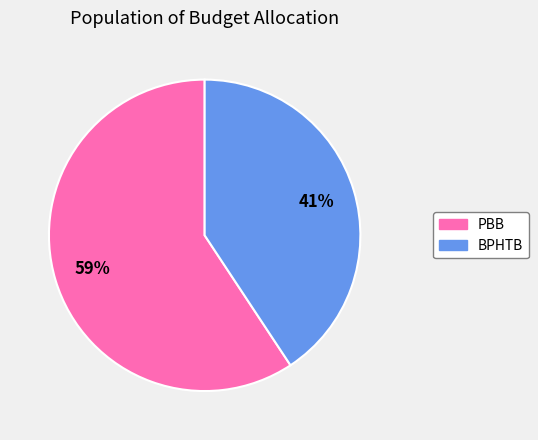

To the nearest percent, what is the combined percentage of BPHTB and PBB?

100%